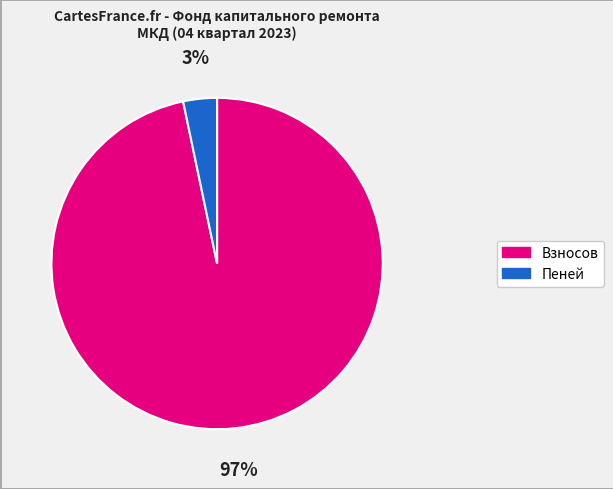

Is there a majority slice in this chart?

Yes